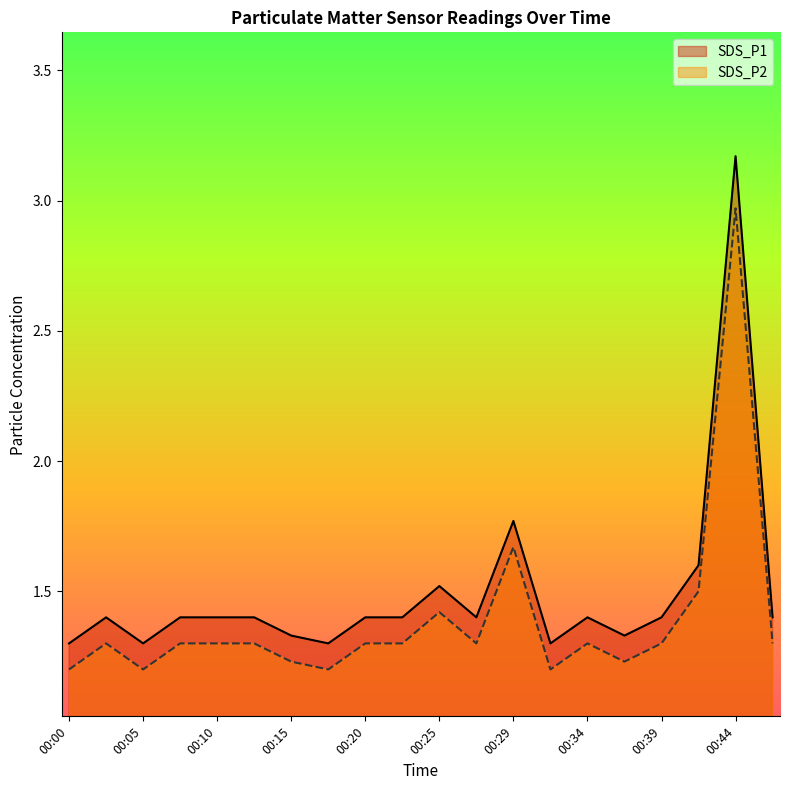

Count the number of data series in this chart.

2